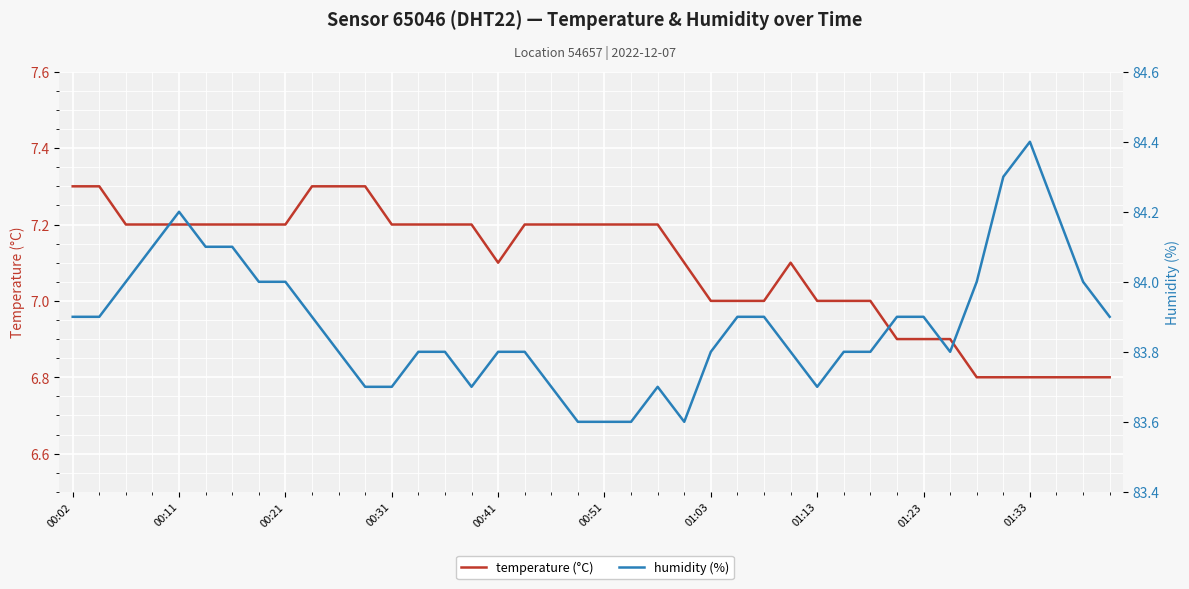

True or false: humidity (%) has a value of 83.7 at 01:13.

True